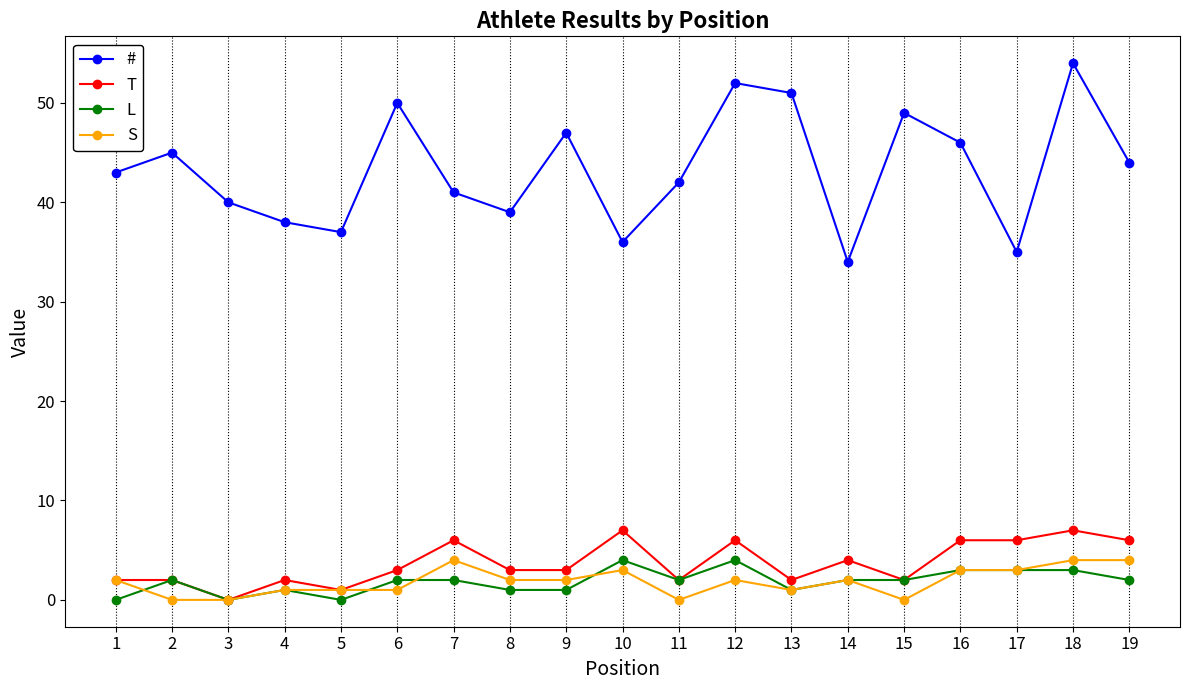

What is the difference between the # values at 12 and 18?

2